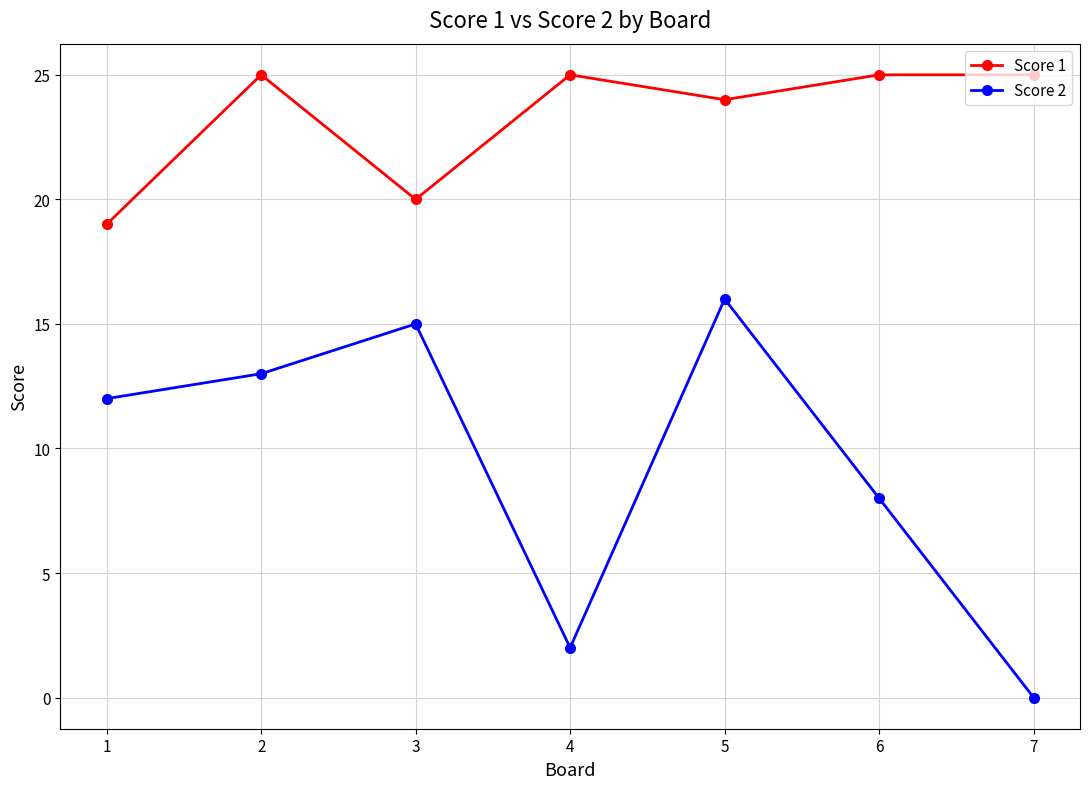

Where is the first local maximum for Score 1?

2